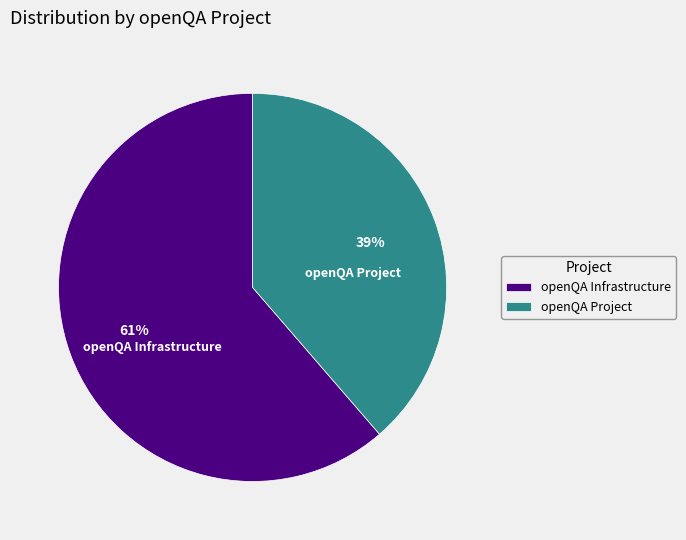

The openQA Project slice represents 39% of the pie. True or false?

True